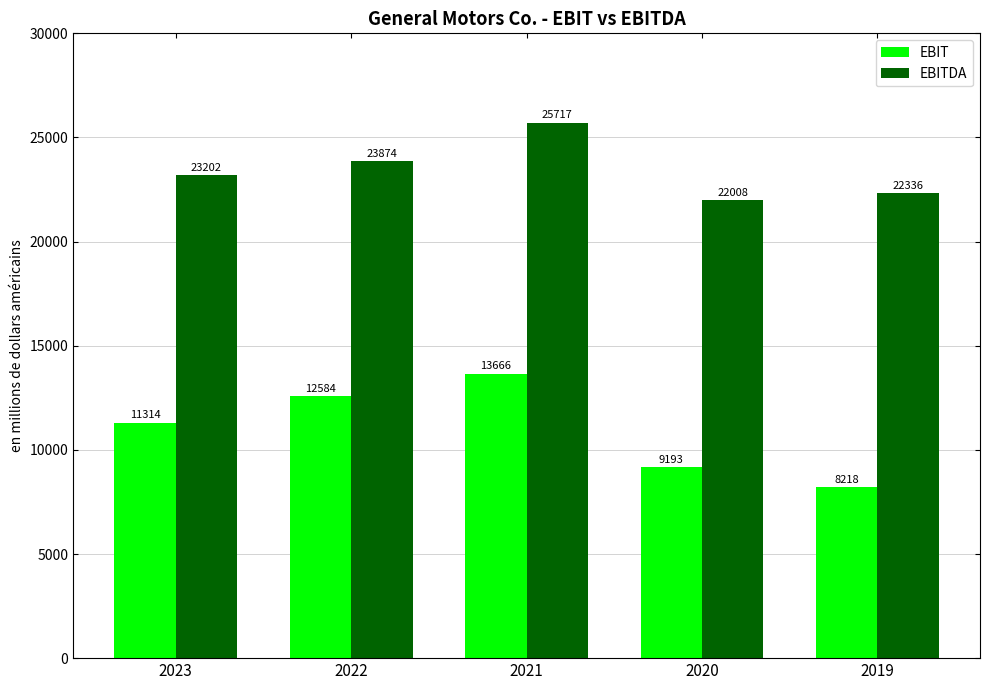

Count the number of data series in this chart.

2